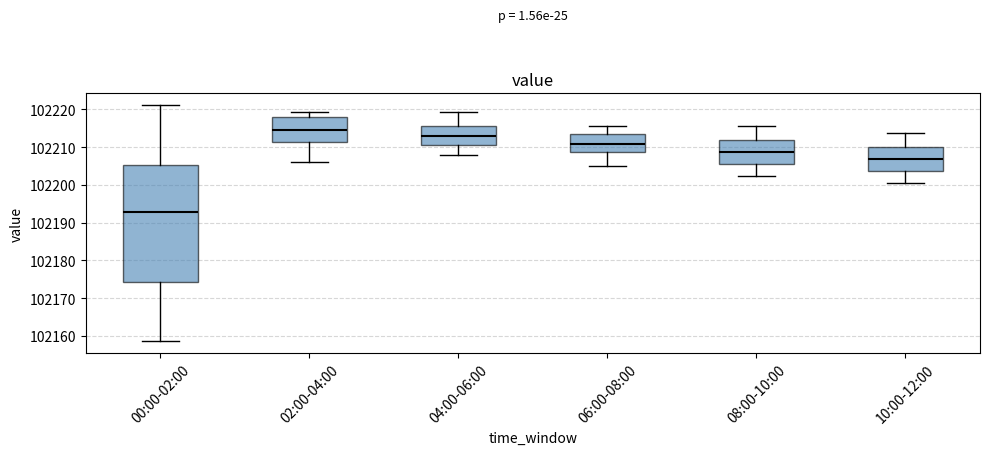

Where is the lower edge of the box for 00:00-02:00 on the y-axis? The values are not printed on the chart, so give them approximately, as read against the axis.

102174